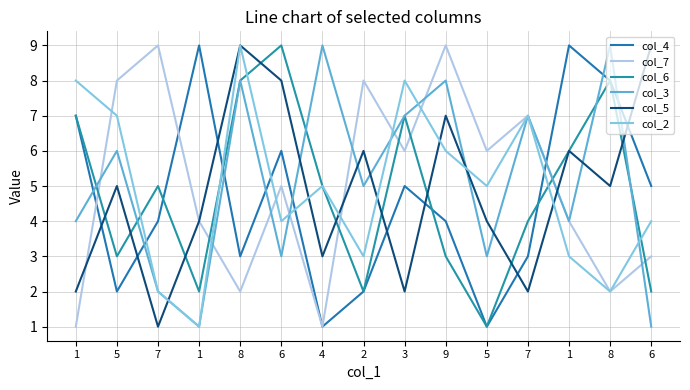

What is the difference between the second highest and minimum values in the col_3 series?

8